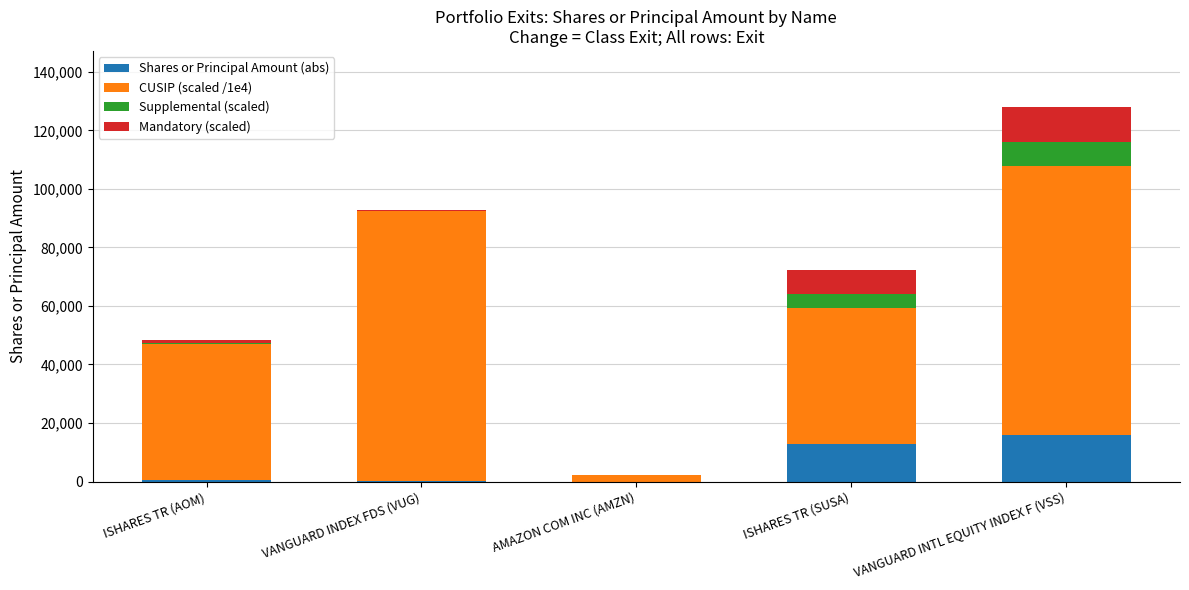

What is the maximum value for Shares or Principal Amount (abs)?

15737.7